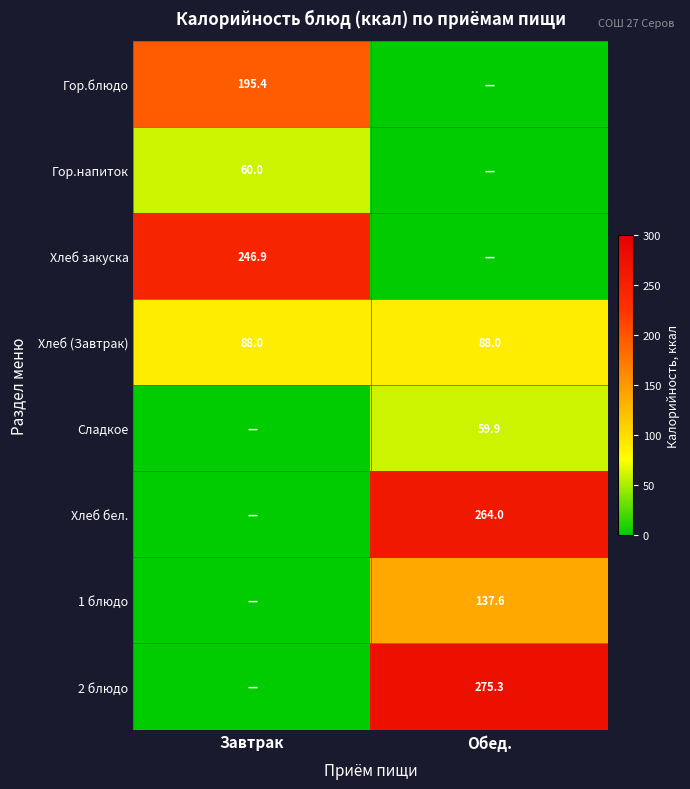

What is the sum of all Хлеб (Завтрак) values?

176.0